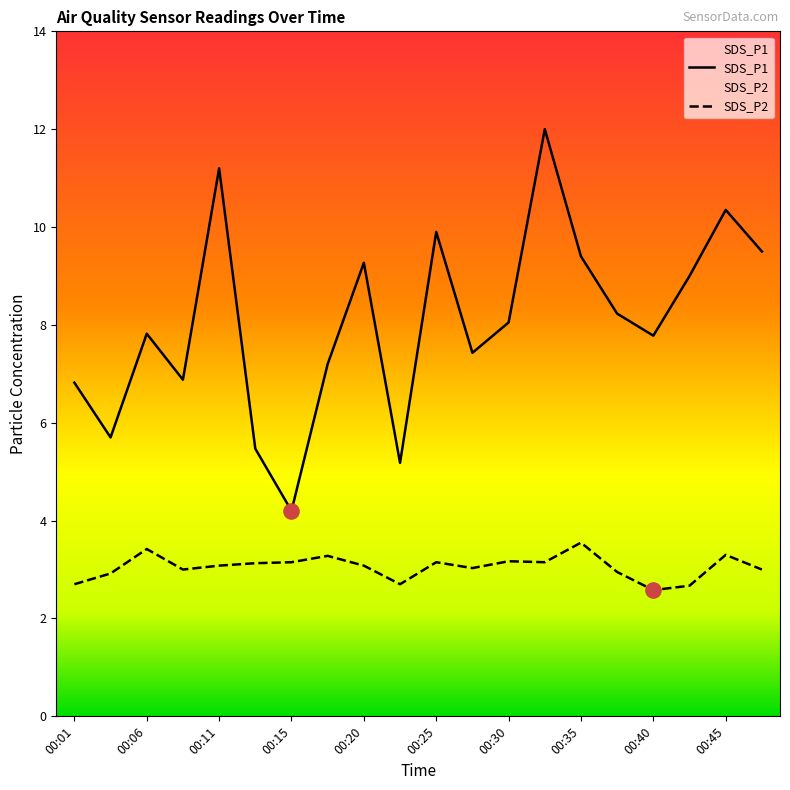

Which series has the largest total across all categories?

SDS_P1